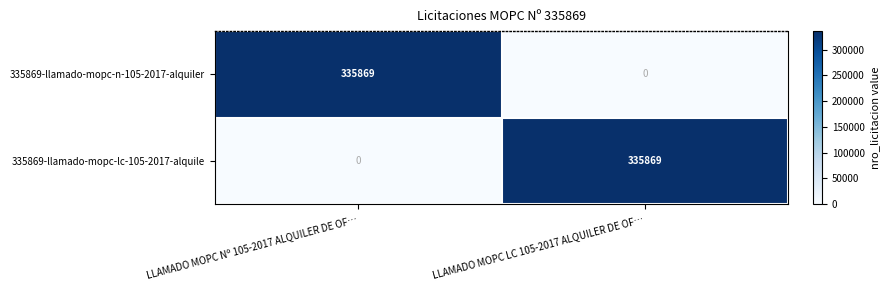

At how many categories does at least one series exceed 9731?

2